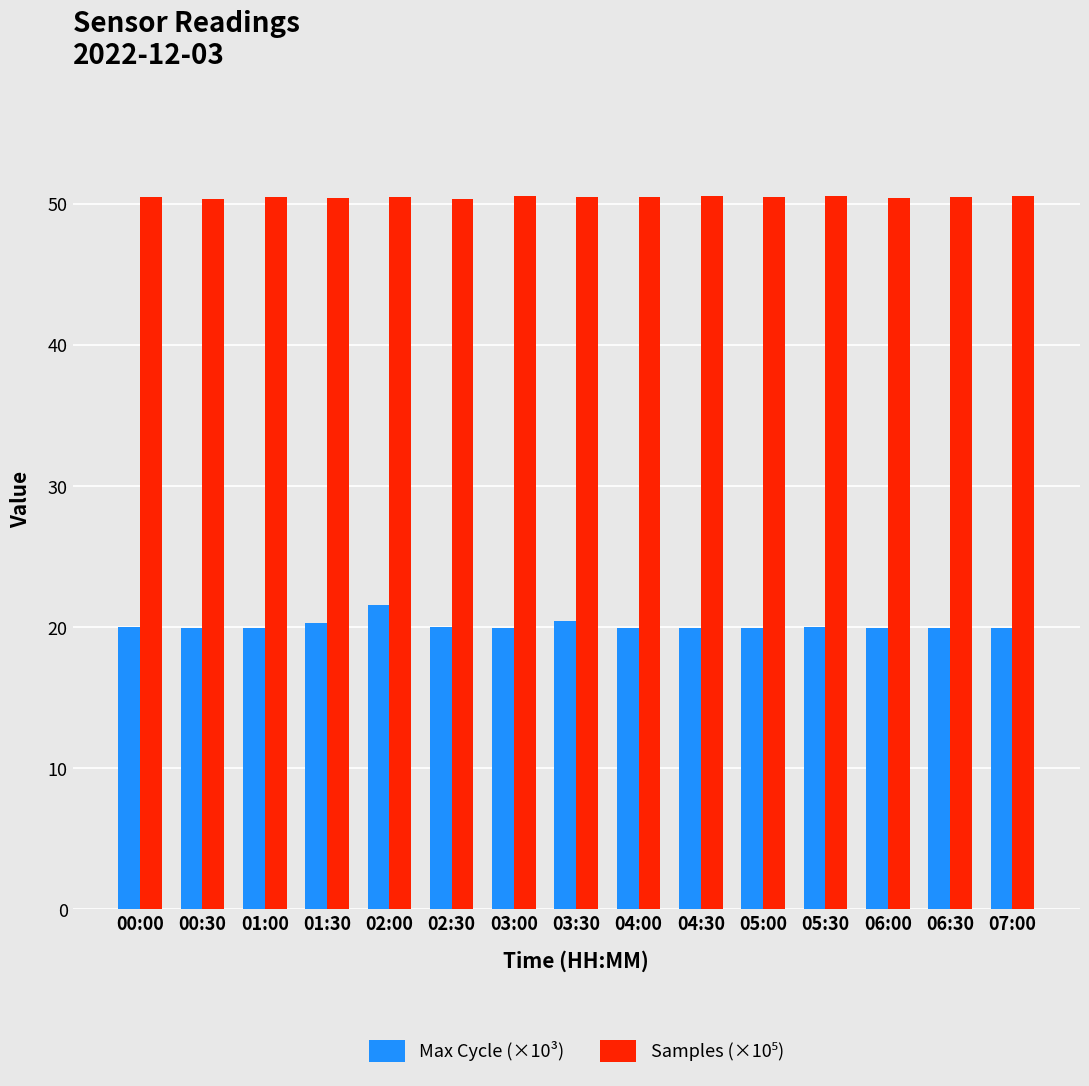

At how many categories does at least one series exceed 34?

15